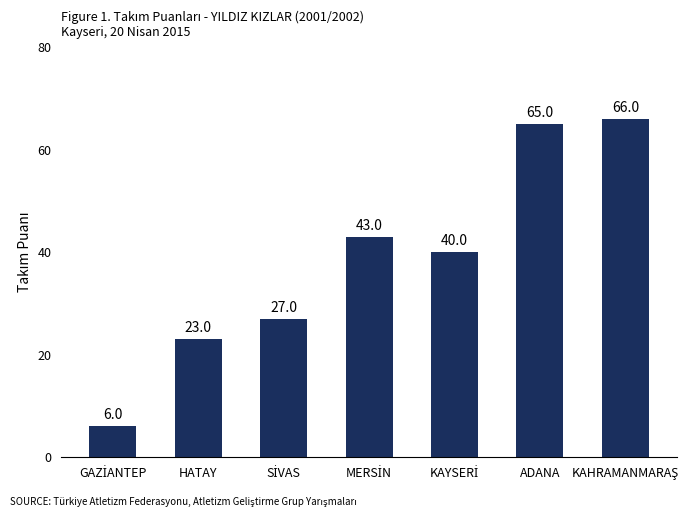

What is the value of the 7th bar from the left?

66.0